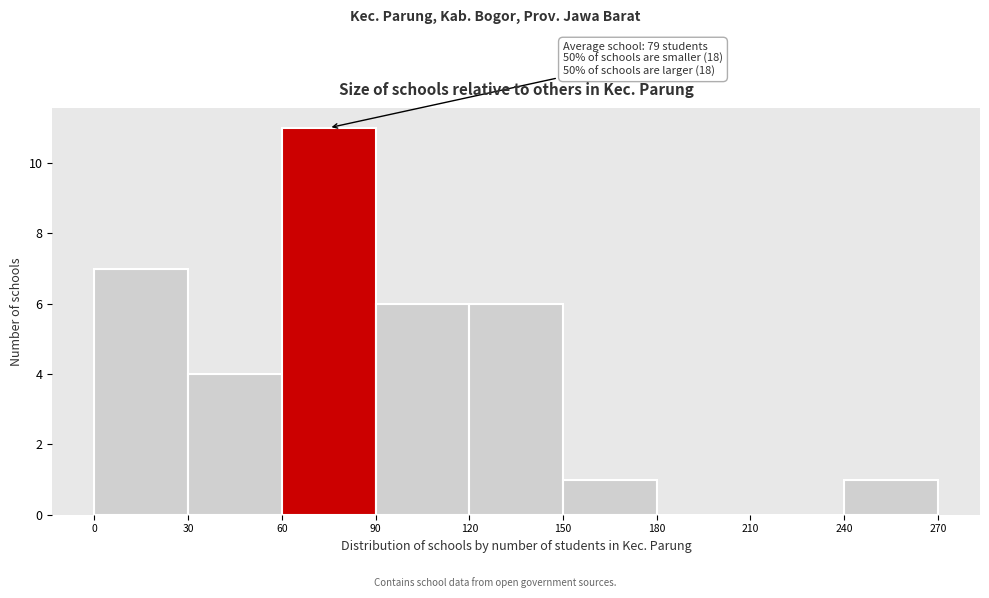

Over which range of the x-axis is the bar tallest?

60 to 90